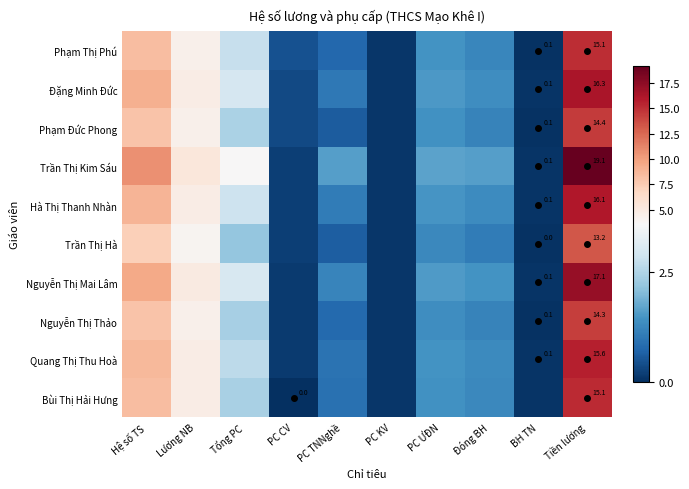

At which category is the sum across all series the highest?

Tiền lương